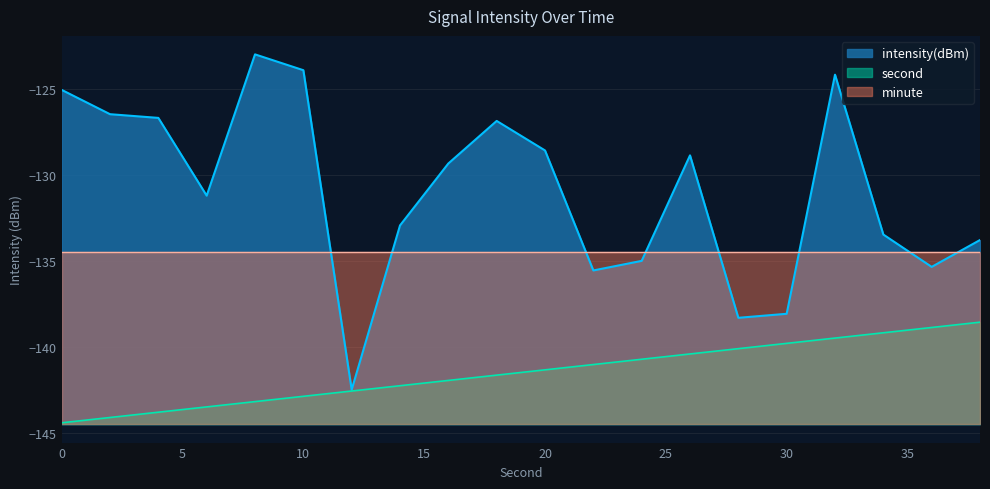

What is the approximate value of second at 0?

-144.4